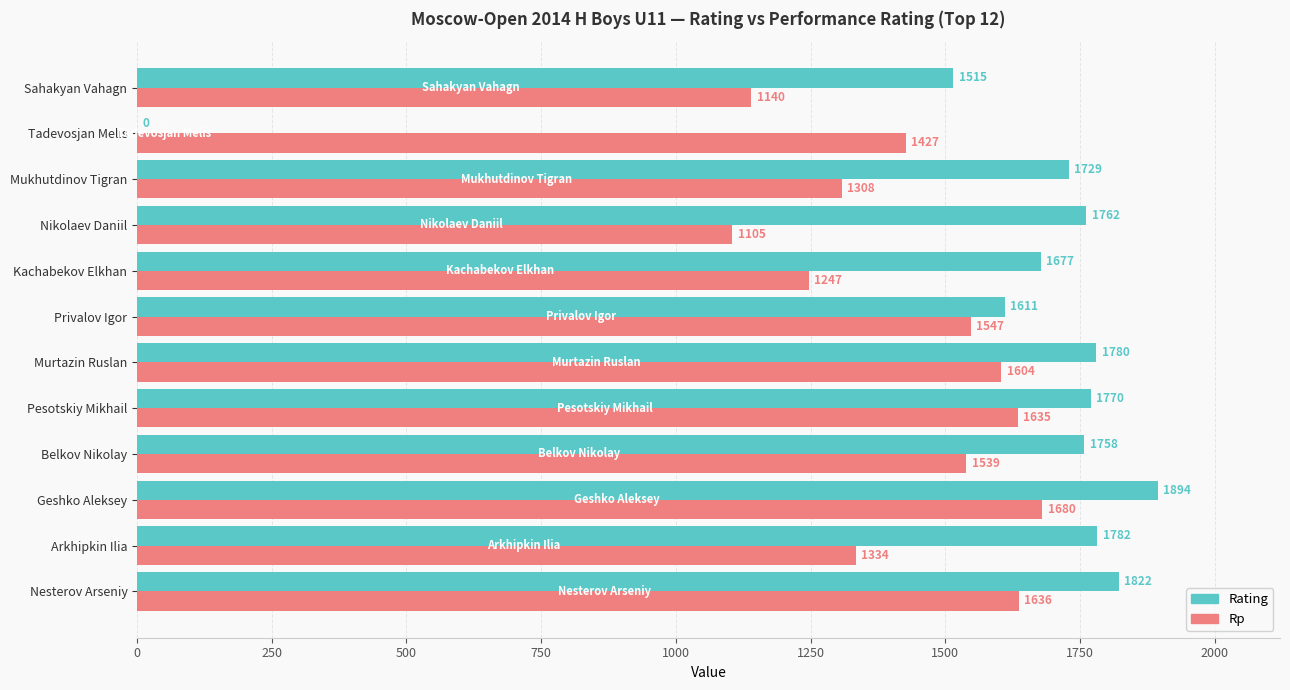

True or false: Rating has a value of 2226 at Kachabekov Elkhan.

False